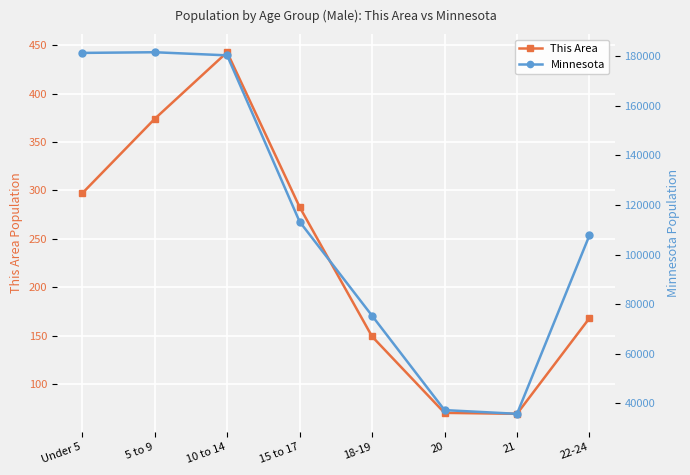

Between Under 5 and 18-19, which series saw the biggest shift?

Minnesota